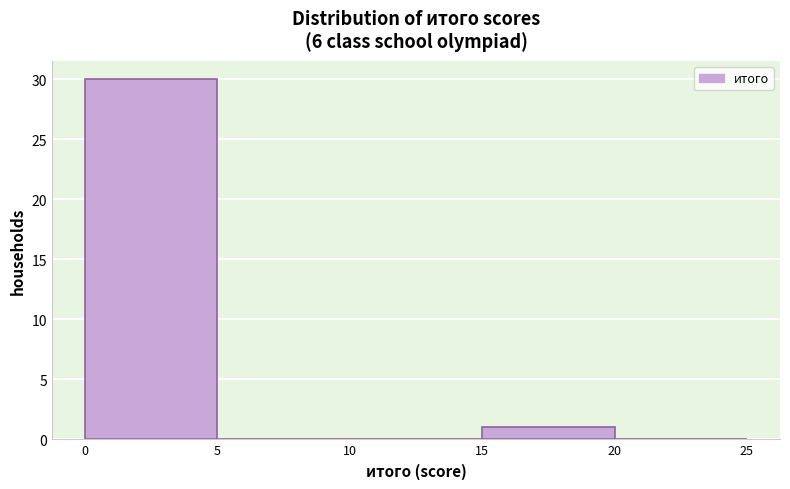

Over which range of the x-axis is the bar tallest?

0 to 5